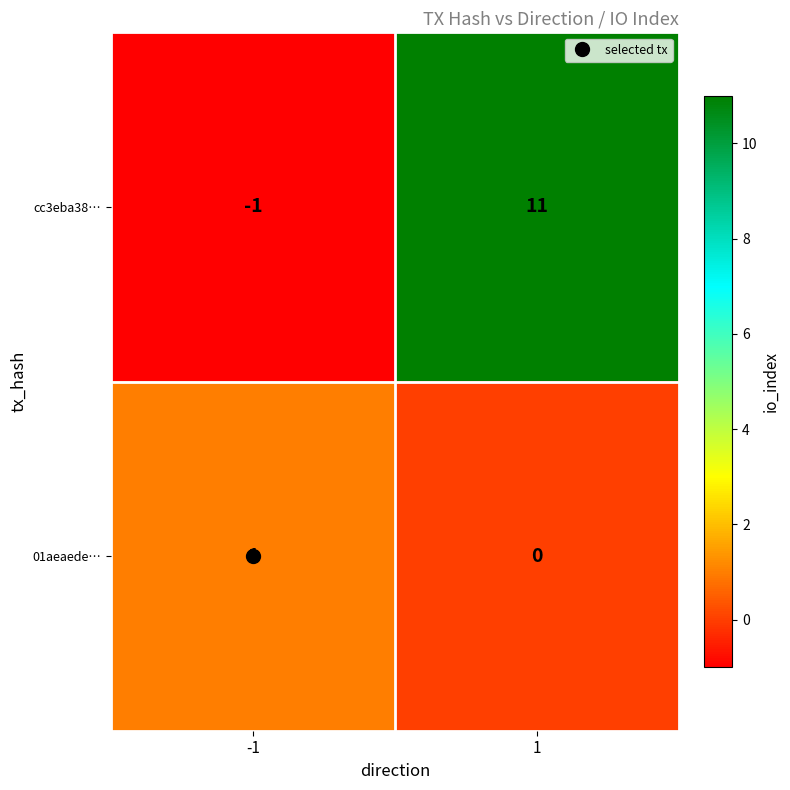

At which category does the chart reach its peak across all series?

1